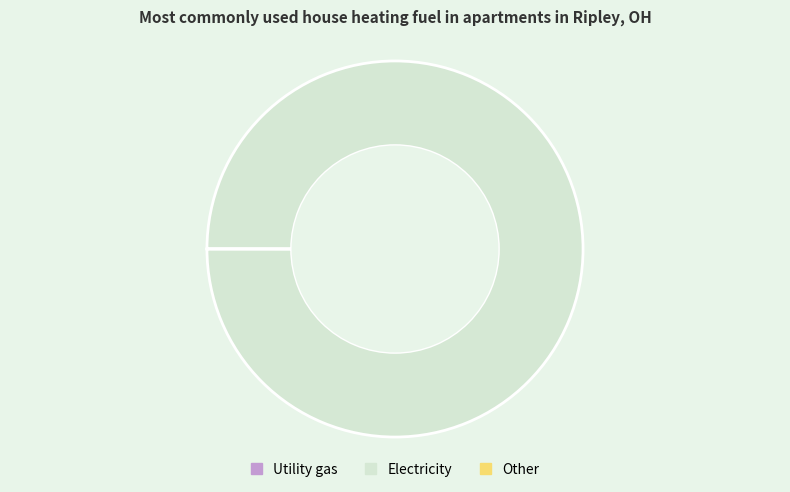

Does any single category account for the majority?

Yes